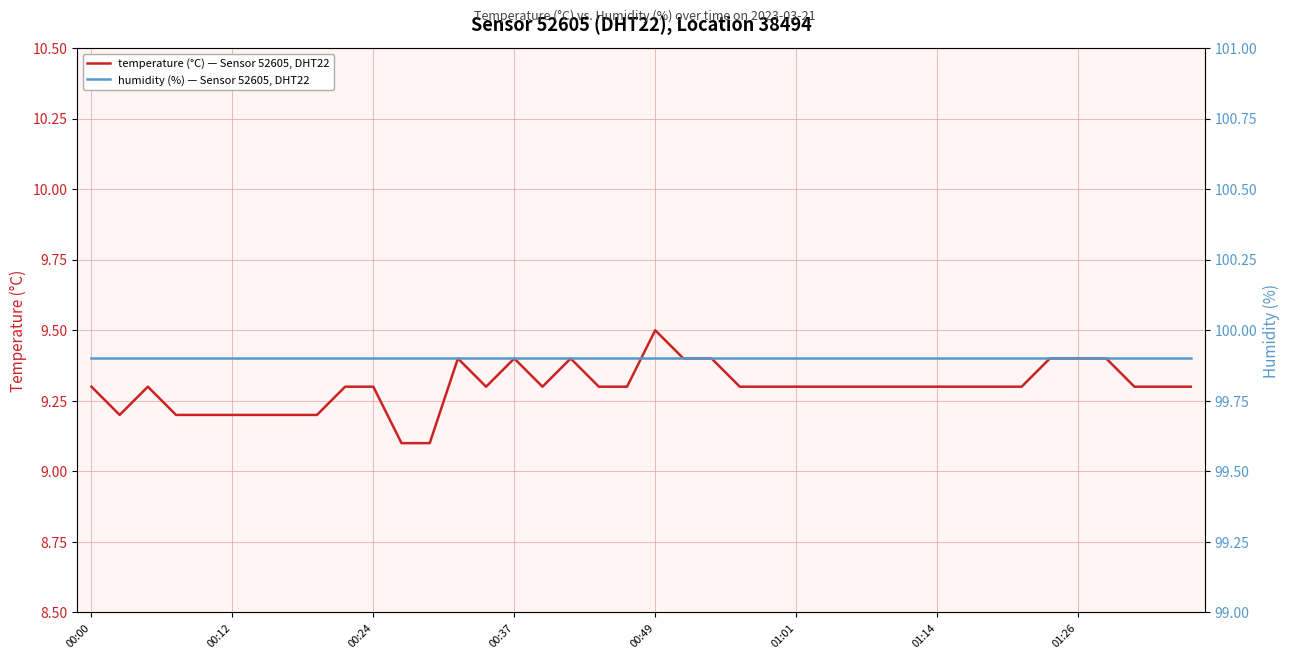

What is the maximum value for humidity (%) — Sensor 52605, DHT22?

99.9